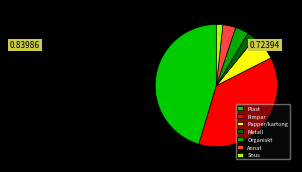

Count the number of slices in the pie.

7